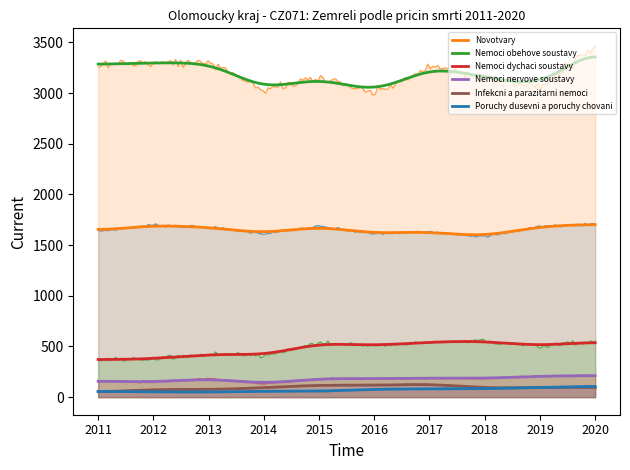

At which category does Infekcni a parazitarni nemoci reach its first local peak?

2012